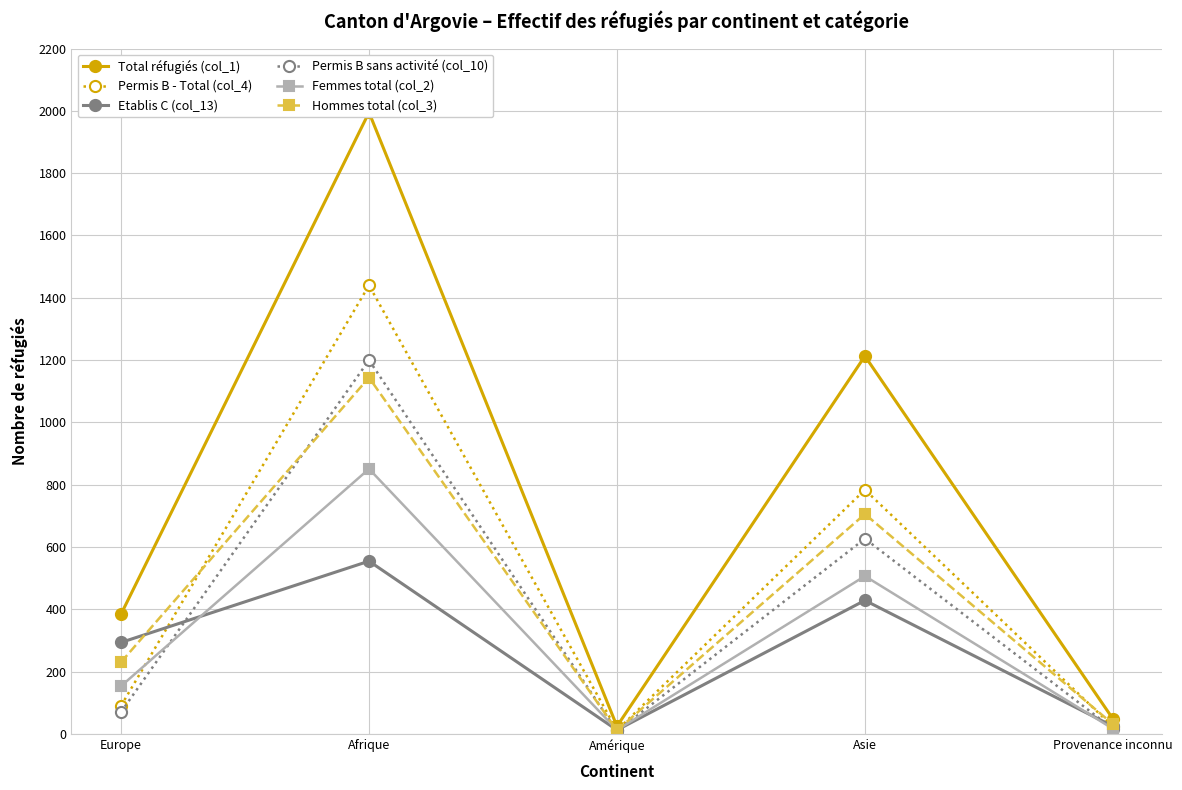

Reading left to right, list all the values displayed in this chart.

Total réfugiés (col_1): Europe=385	Afrique=1995	Amérique=25	Asie=1213	Provenance inconnu=49
Permis B - Total (col_4): Europe=91	Afrique=1440	Amérique=12	Asie=784	Provenance inconnu=24
Etablis C (col_13): Europe=294	Afrique=555	Amérique=13	Asie=429	Provenance inconnu=25
Permis B sans activité (col_10): Europe=71	Afrique=1200	Amérique=9	Asie=627	Provenance inconnu=17
Femmes total (col_2): Europe=154	Afrique=851	Amérique=13	Asie=507	Provenance inconnu=17
Hommes total (col_3): Europe=231	Afrique=1144	Amérique=12	Asie=706	Provenance inconnu=32